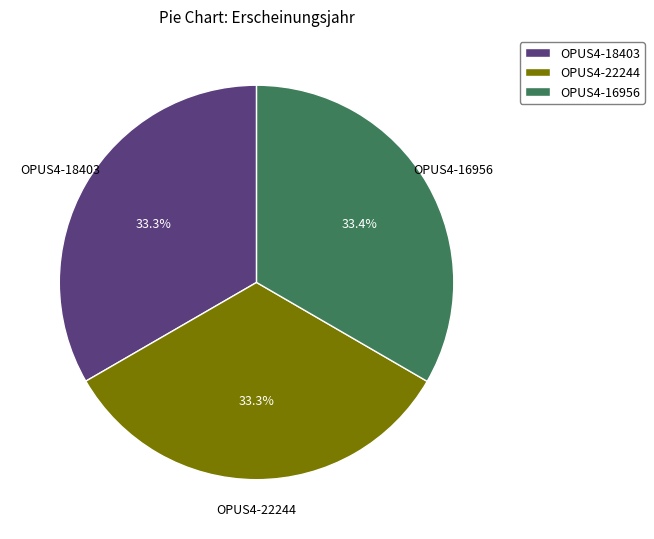

What is the ratio of the value at OPUS4-16956 to the value at OPUS4-18403?

1.0